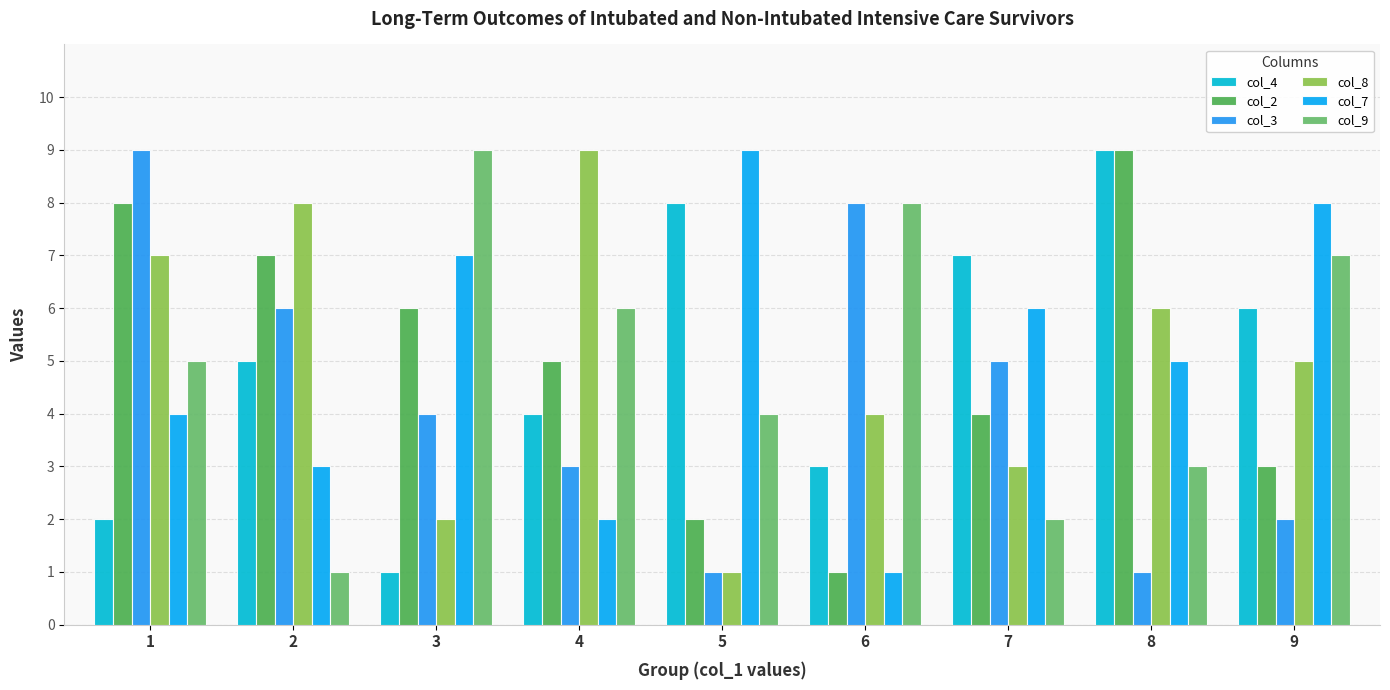

What is the sum of the col_4 values at 6 and 5?

11